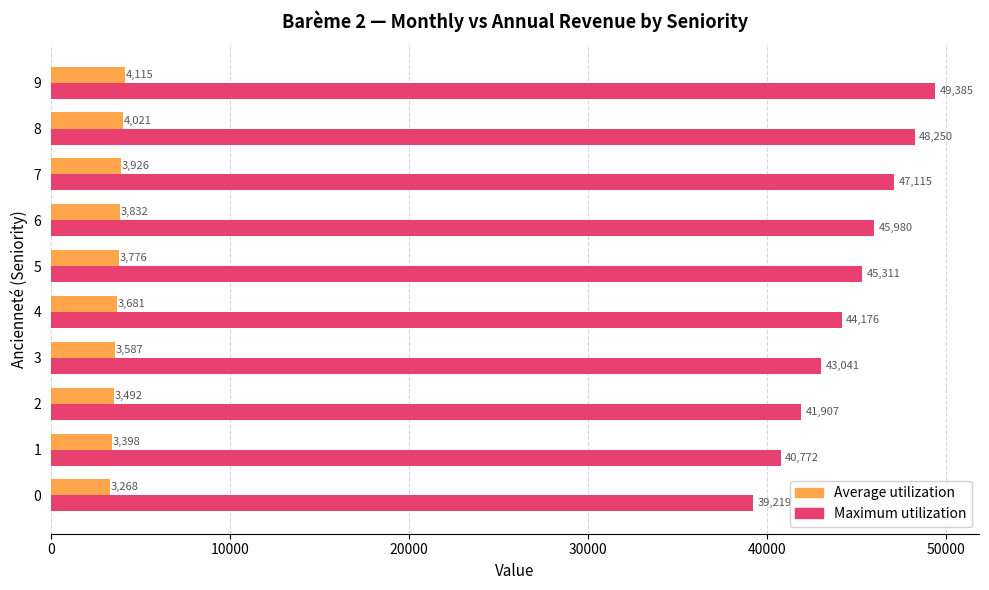

Read the Average utilization value at 9.

4115.4